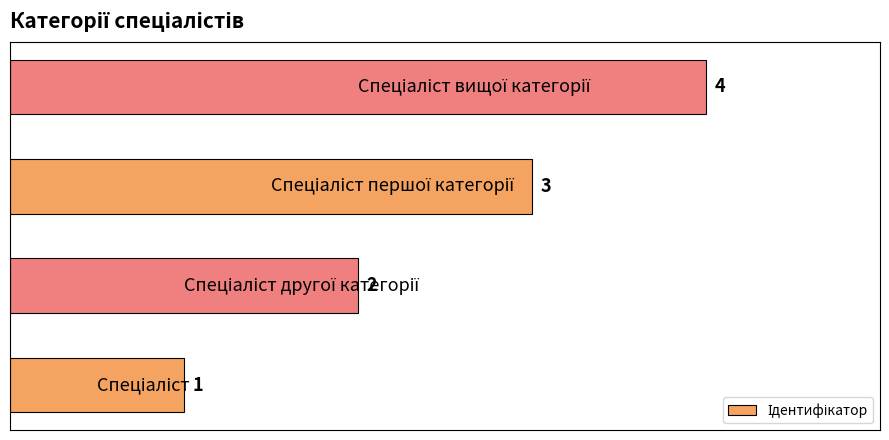

What is the greatest value displayed?

4